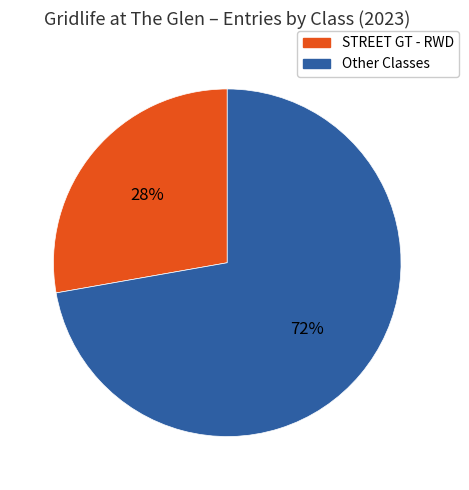

Which has a higher value, Other Classes or STREET GT - RWD?

Other Classes